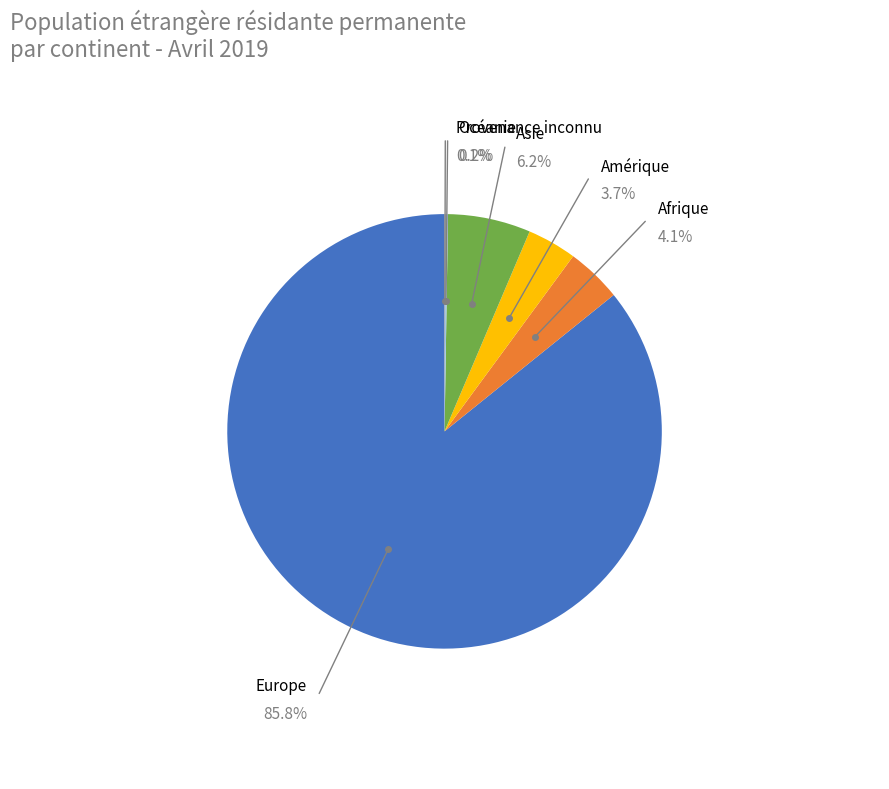

Combined, do Amérique and Provenance inconnu account for over 50%?

No